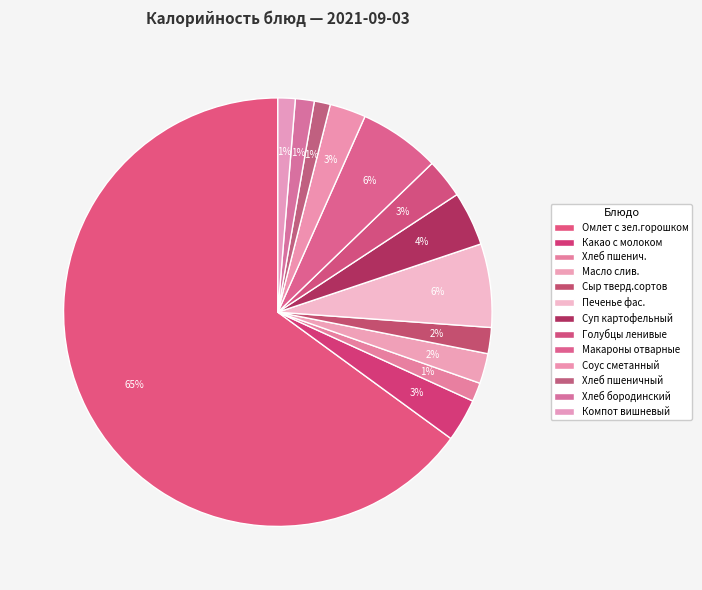

What percentage do Омлет с зел.горошком and Соус сметанный together represent?

67.7%